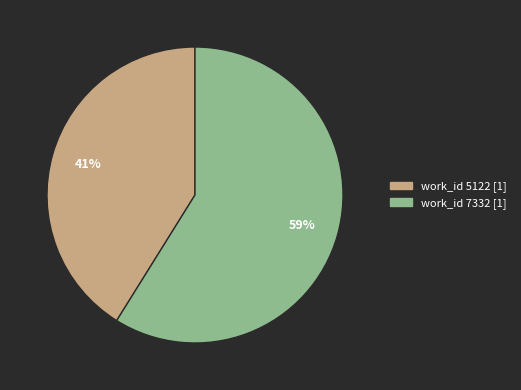

To the nearest percent, what is the average slice percentage?

50%